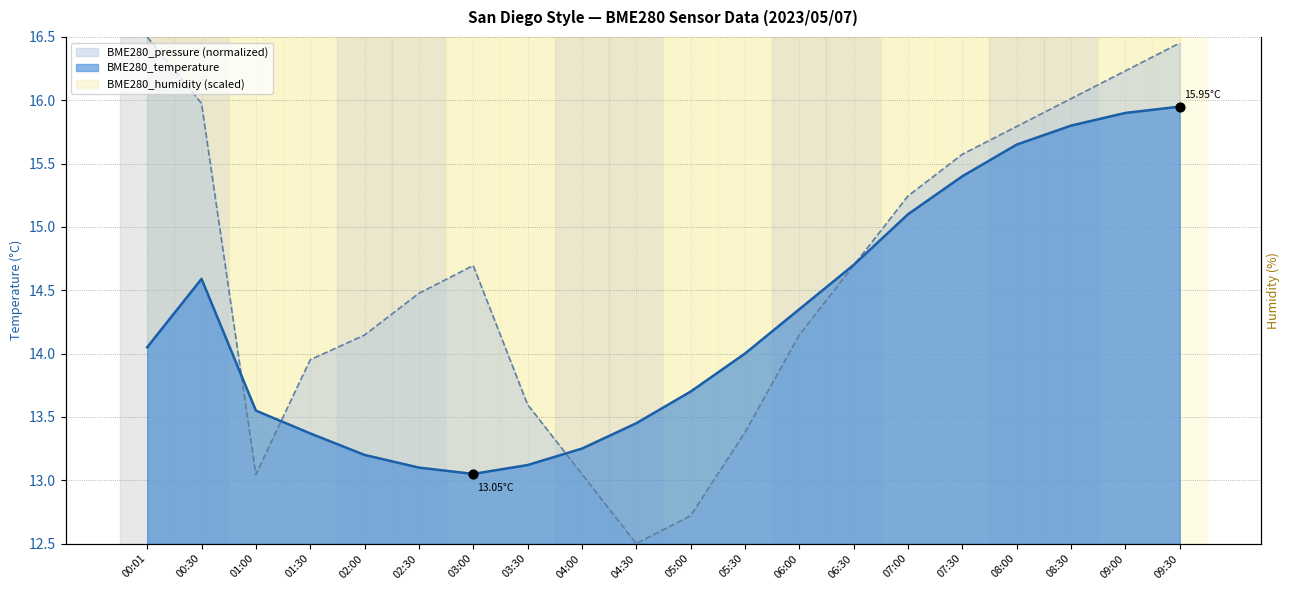

What is the total value across all series at 04:00?

26.3